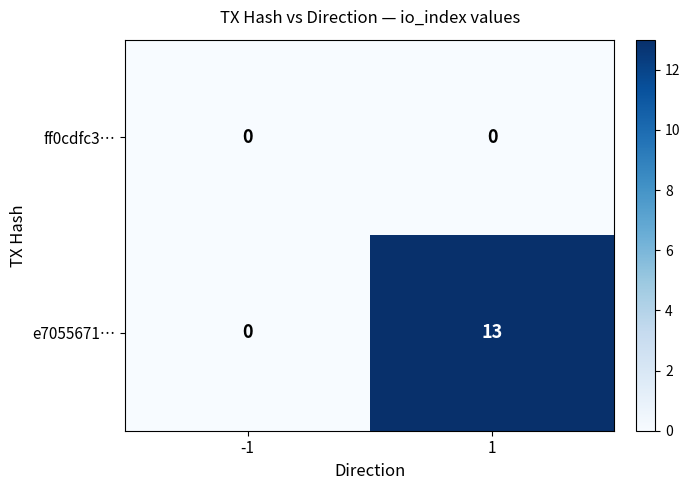

The e7055671… series shows 13 at 1. True or false?

True